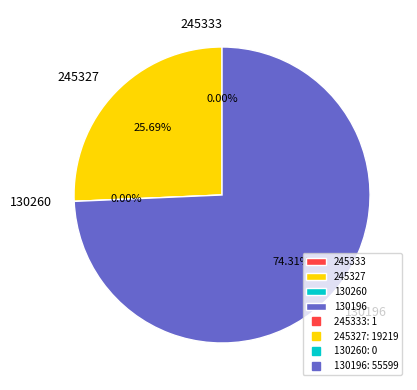

Rank the categories by value from highest to lowest.

130196, 245327, 245333, 130260